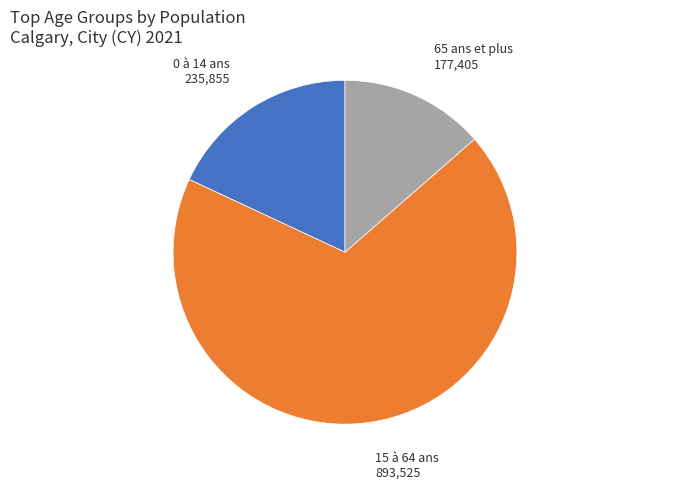

Which category has the biggest portion of the pie?

15 à 64 ans